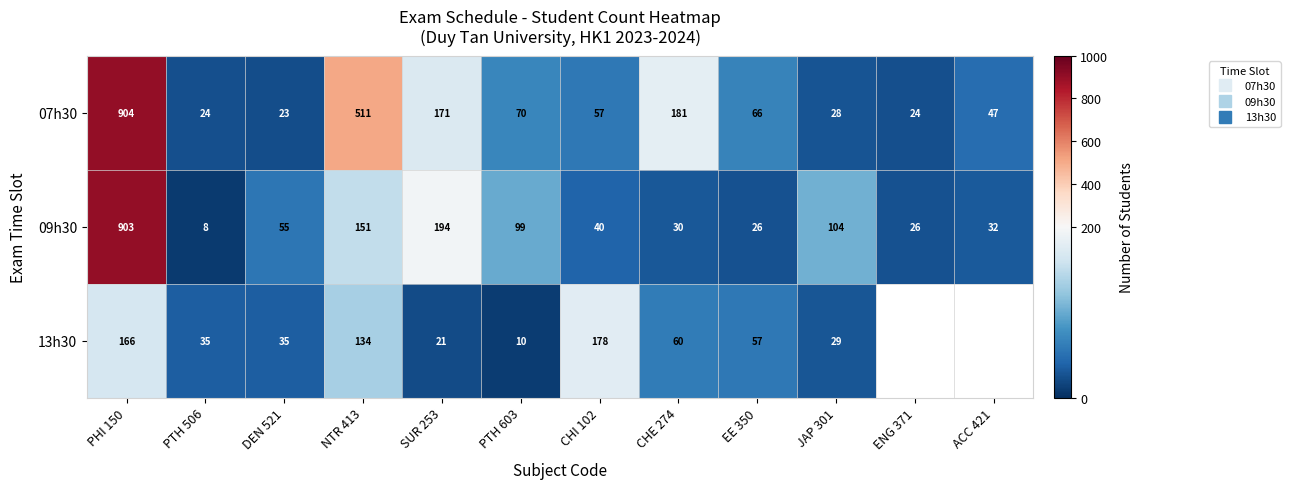

Rank the series by their average value, from highest to lowest.

07h30, 09h30, 13h30